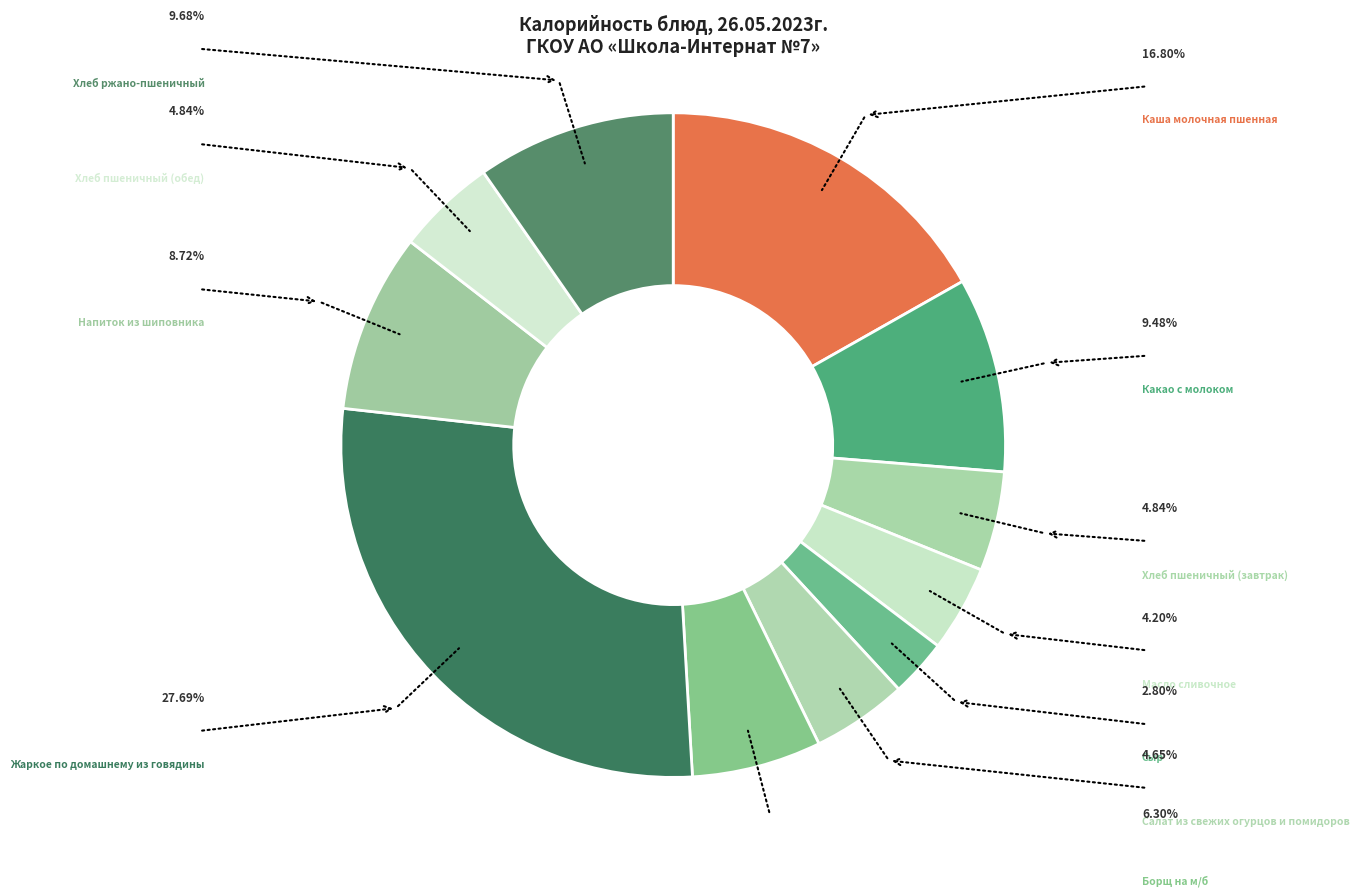

Which slice is the smallest?

Сыр